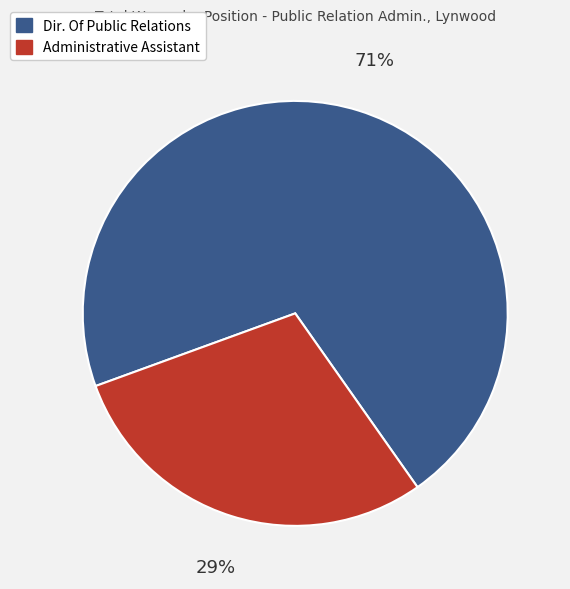

Approximately how many times larger is the value at Dir. Of Public Relations compared to Administrative Assistant?

2.4